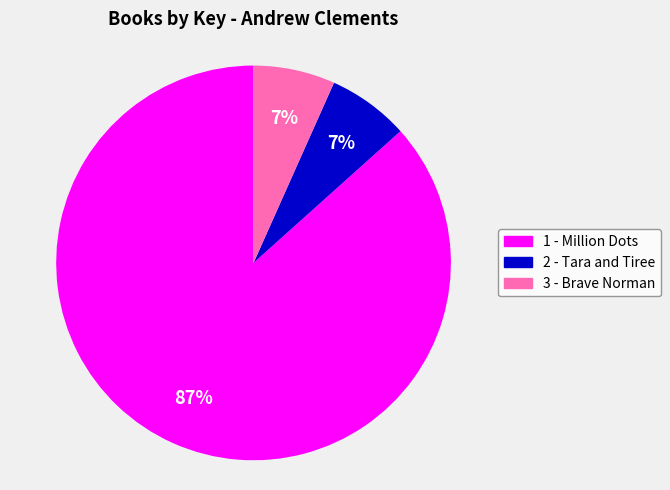

Which slice is the largest?

1 - Million Dots